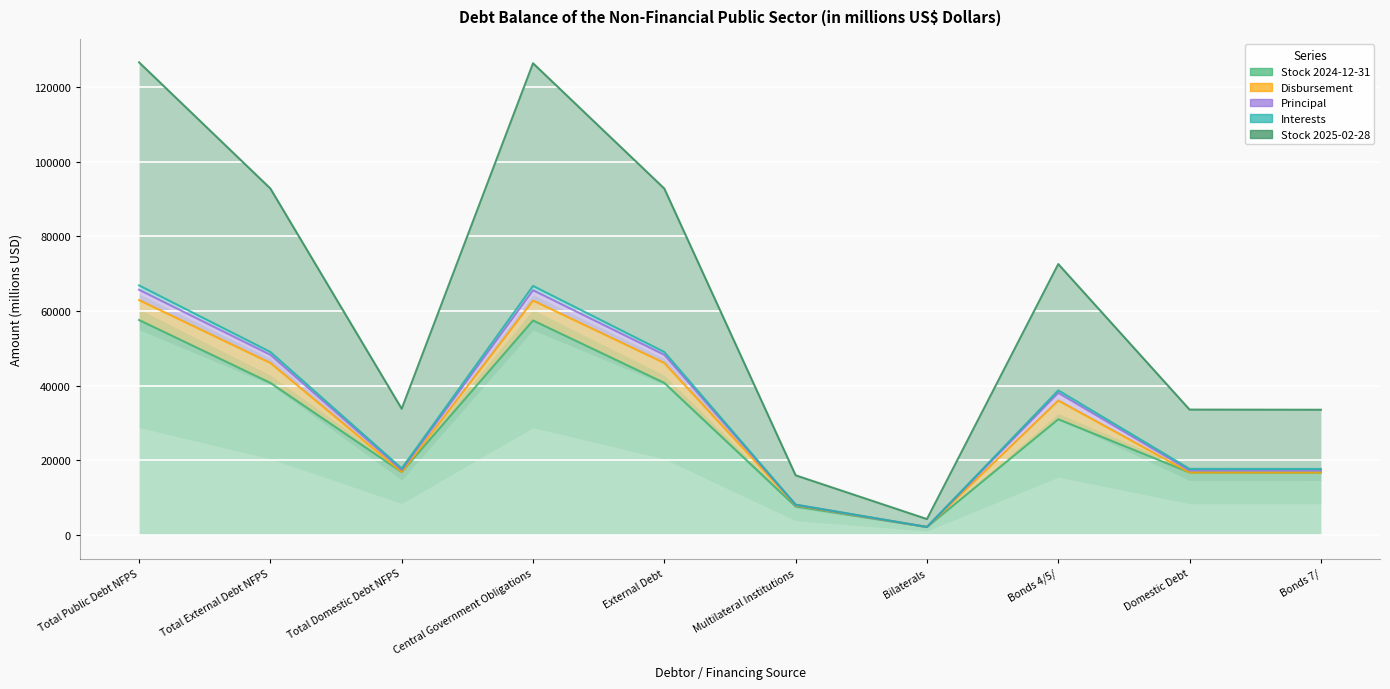

How many interior local peaks does the Principal series have?

2